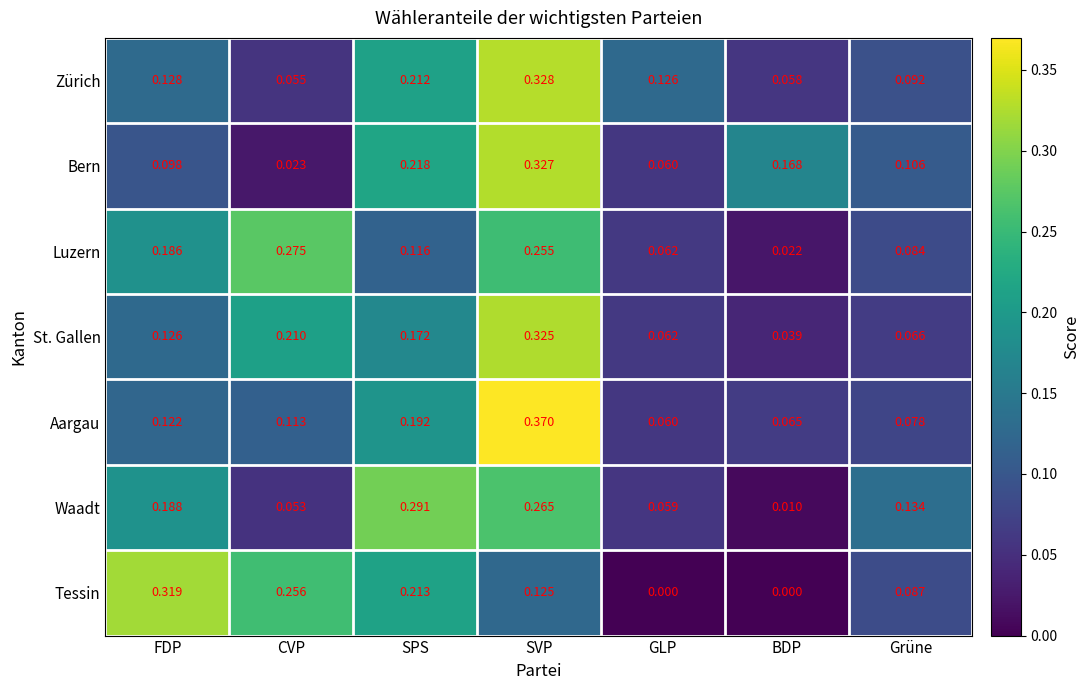

At which category is the sum across all series the highest?

SVP